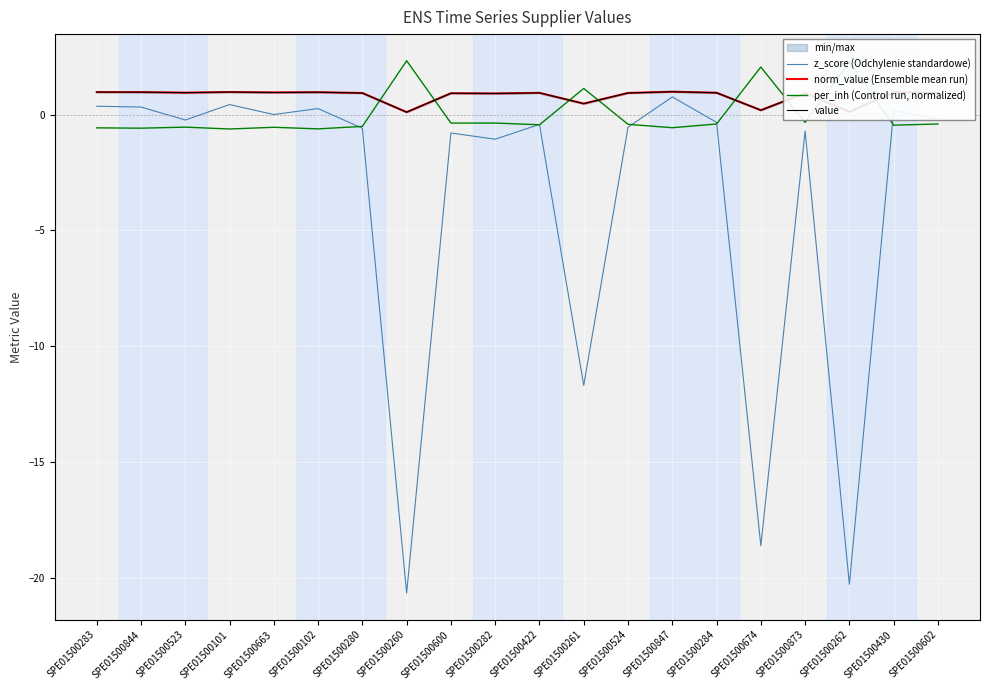

How many negative values does the z_score (Odchylenie standardowe) series have?

13